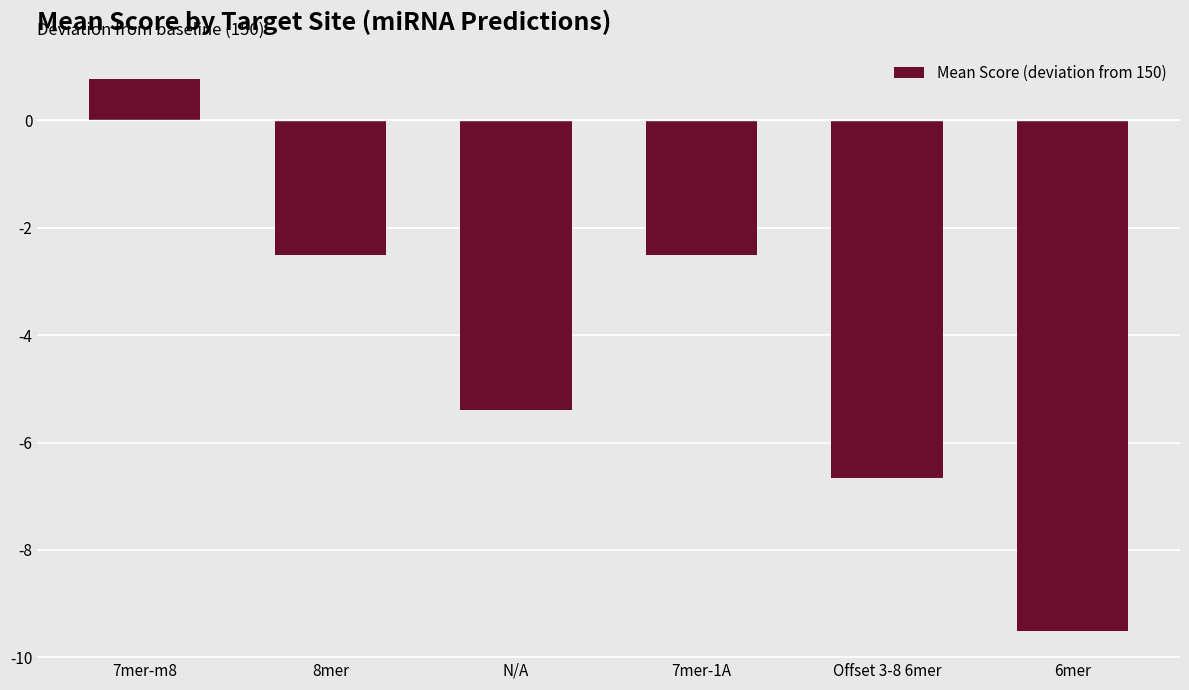

What is the maximum value shown in the chart?

0.8